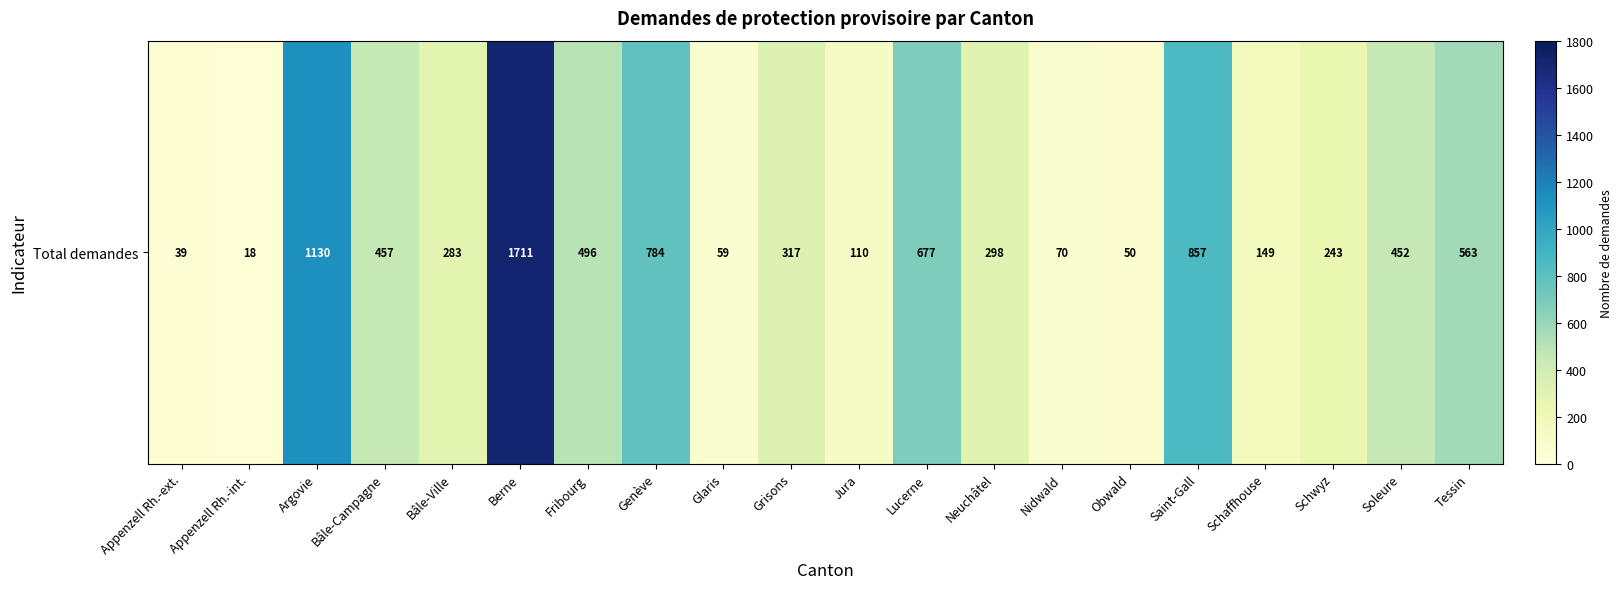

Which label corresponds to the largest value in the chart?

Berne